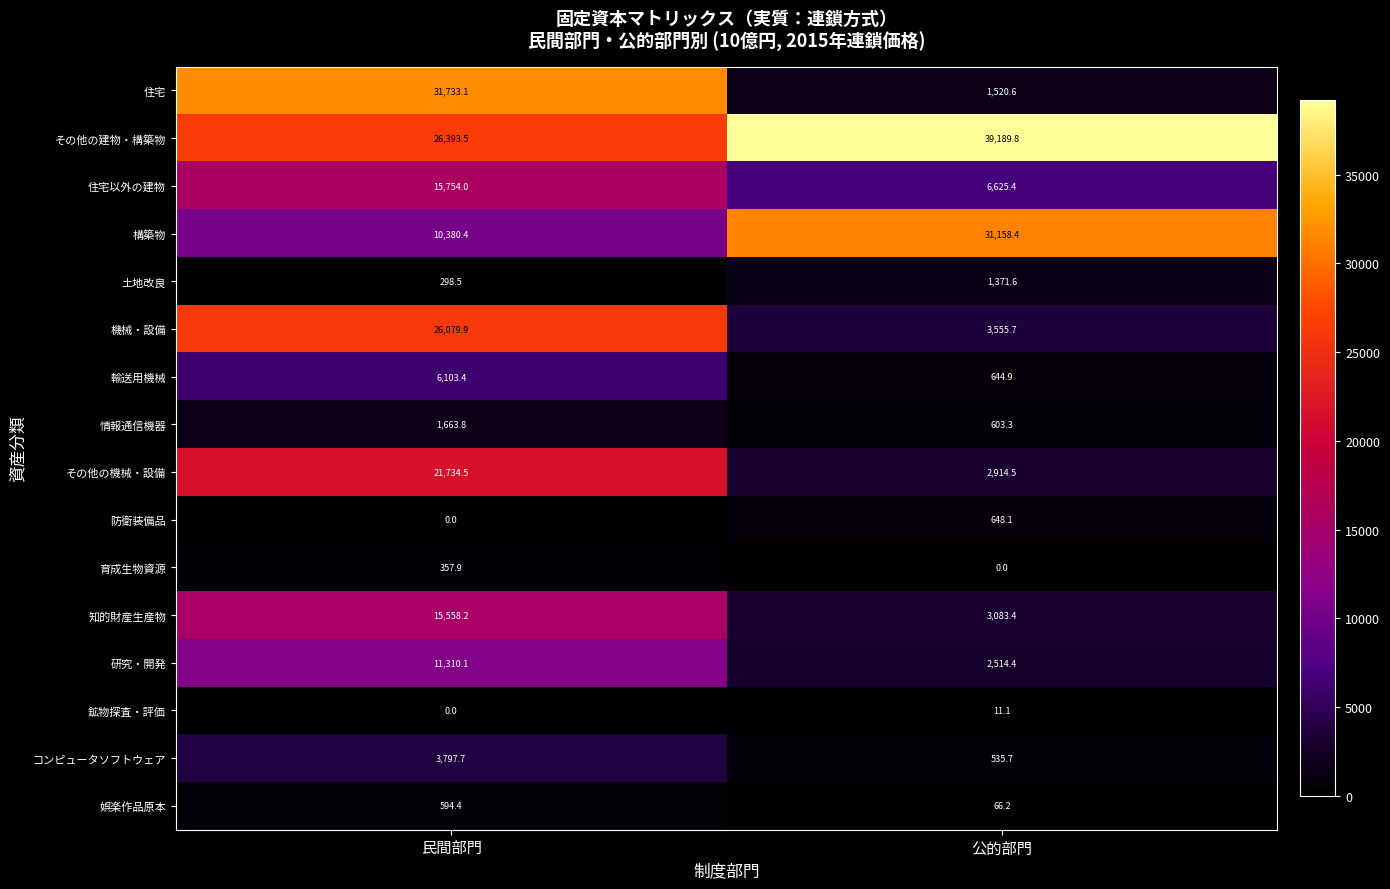

Which series has the largest range (max minus min)?

住宅